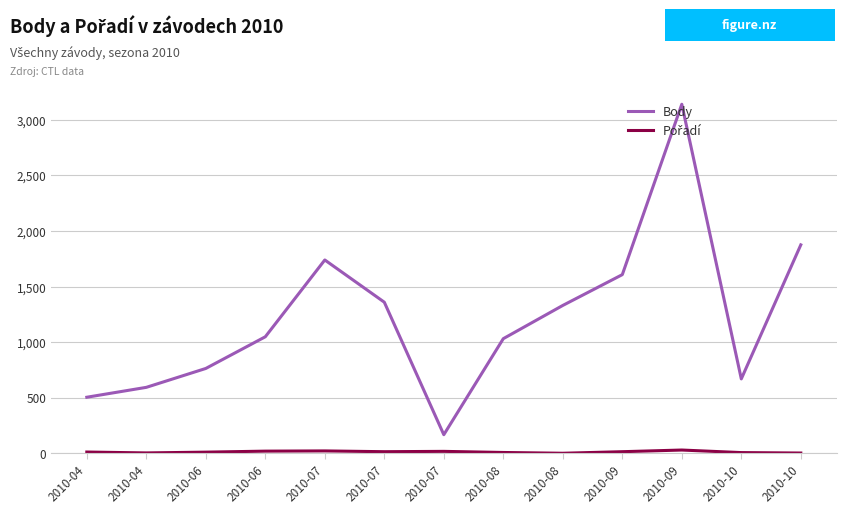

What is the spread (max minus min) of values at 2010-06?

753